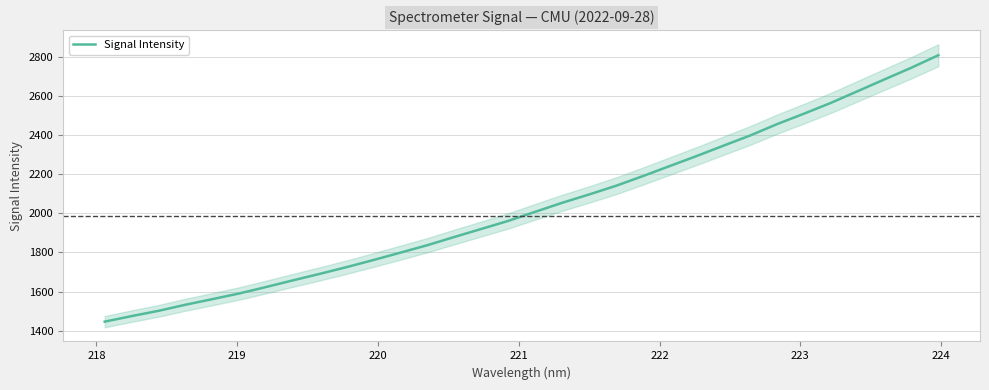

Is this an area chart (filled region under the line)?

No